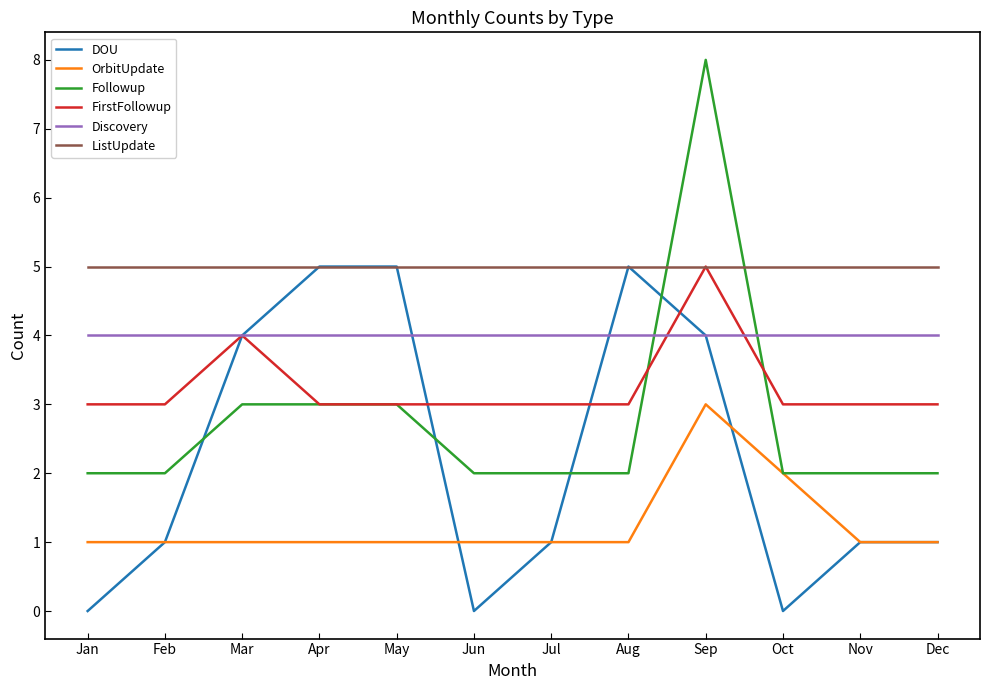

How many series are shown in this chart?

6